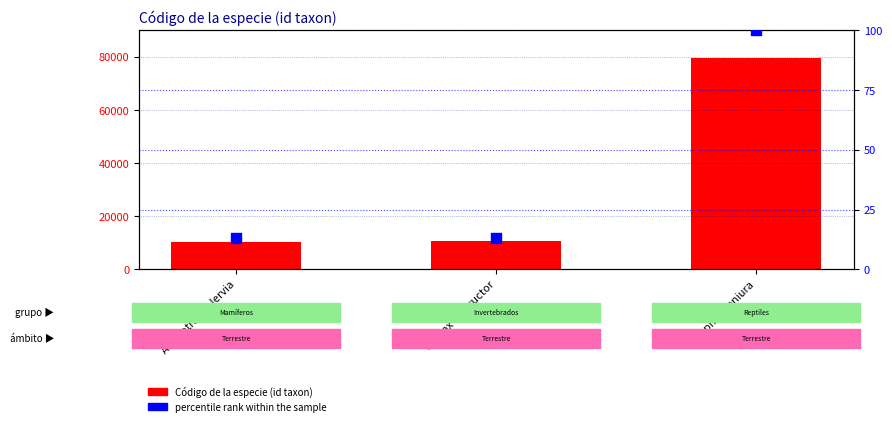

Is the value of Código de la especie (id taxon) at Cherax destructor greater than the value of percentile rank within the sample at Cherax destructor?

Yes